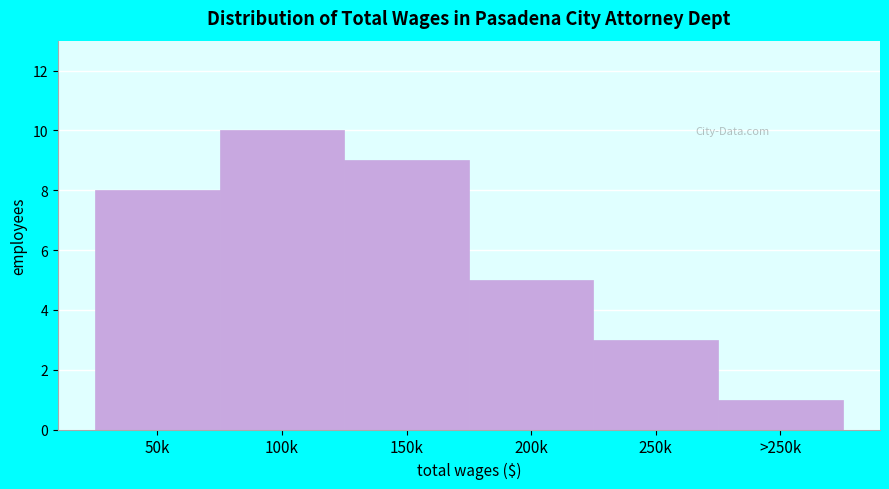

Reading left to right, list all the values displayed in this chart.

8	10	9	5	3	1